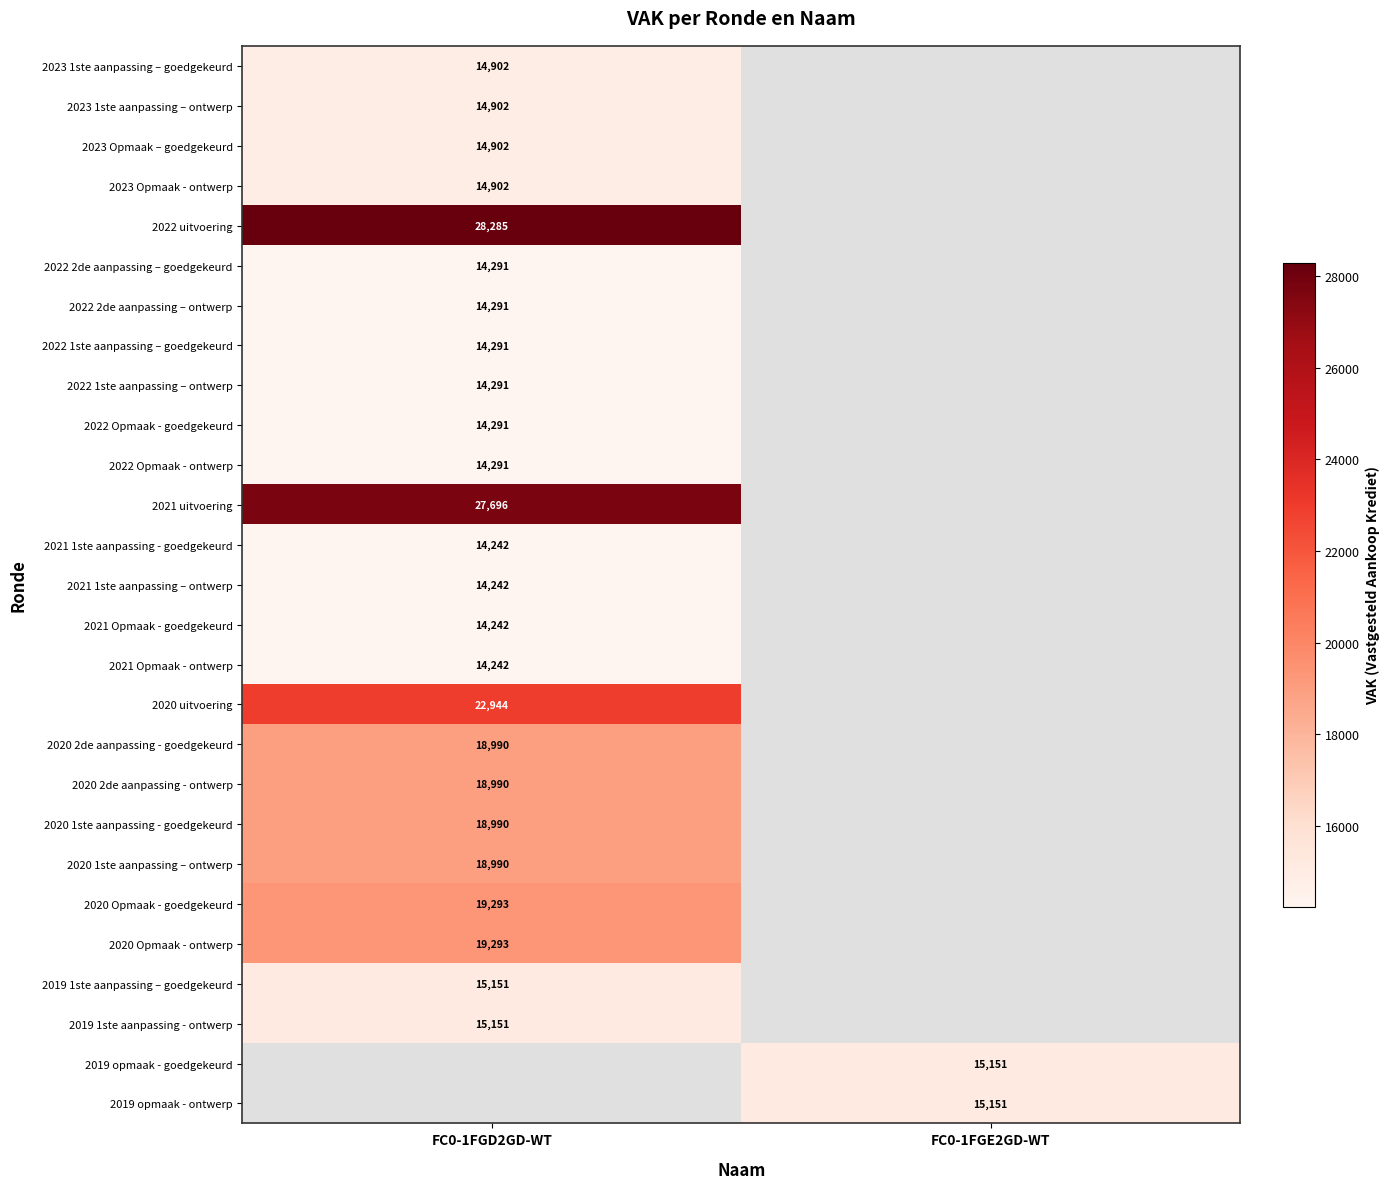

Is it true that 2020 Opmaak - ontwerp equals 19293 at FC0-1FGD2GD-WT?

True